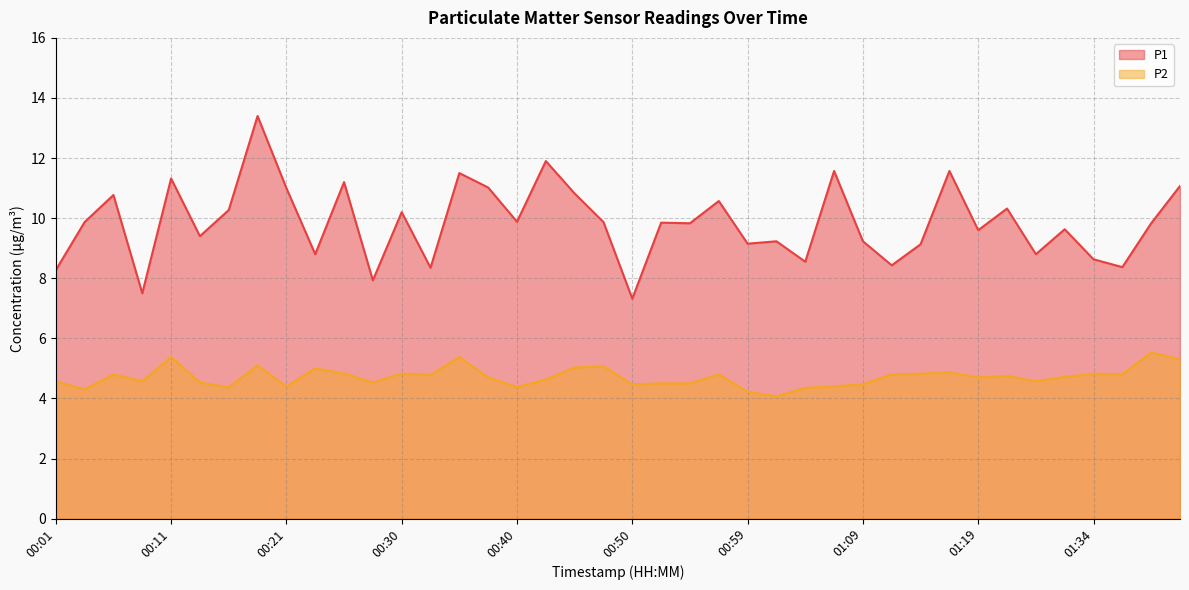

Reading left to right, list all the values displayed in this chart.

P1: 8.3	9.9	10.8	7.5	11.3	9.4	10.3	13.4	11.0	8.8	11.2	7.9	10.2	8.3	11.5	11.0	9.9	11.9	10.8	9.9	7.3	9.8	9.8	10.6	9.2	9.2	8.6	11.6	9.2	8.4	9.1	11.6	9.6	10.3	8.8	9.6	8.6	8.4	9.8	11.1
P2: 4.6	4.3	4.8	4.6	5.4	4.5	4.4	5.1	4.4	5.0	4.8	4.5	4.8	4.8	5.4	4.7	4.4	4.6	5.0	5.1	4.5	4.5	4.5	4.8	4.2	4.1	4.3	4.4	4.5	4.8	4.8	4.9	4.7	4.8	4.6	4.7	4.8	4.8	5.5	5.3